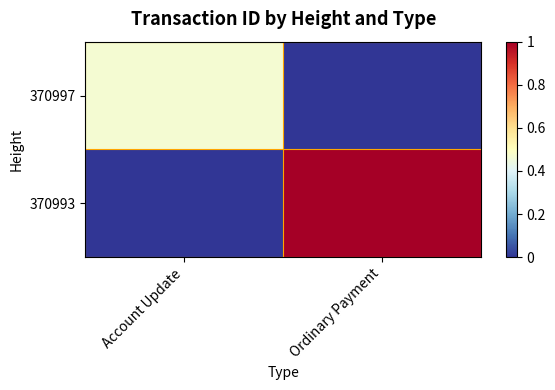

How many categories are shown in the chart?

2